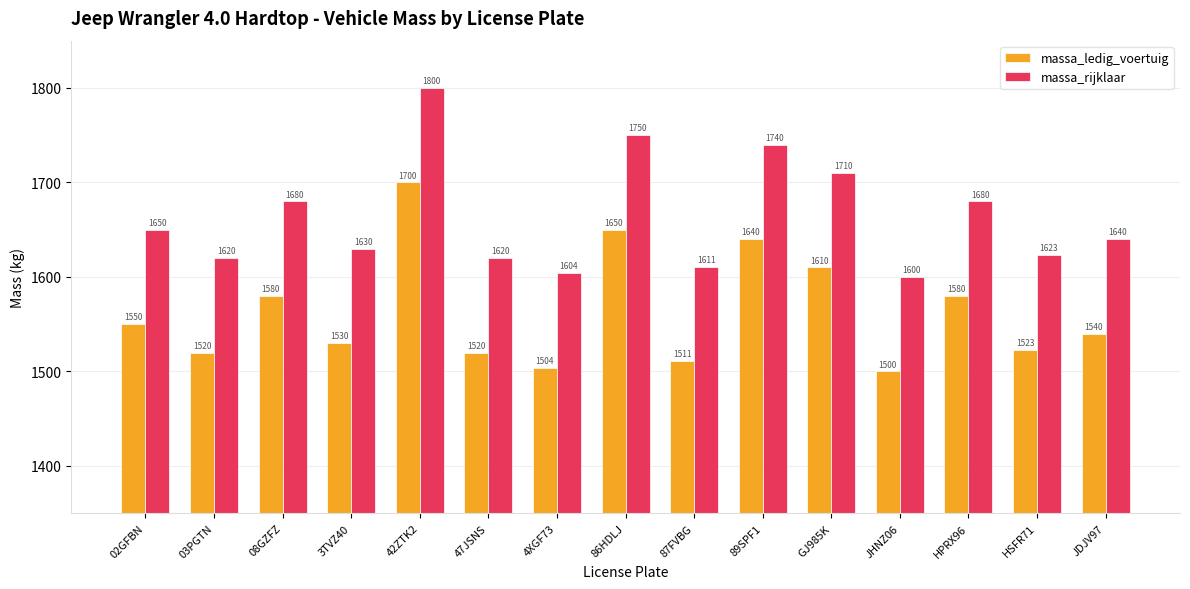

Are the bars grouped side by side (vs. stacked)?

Yes